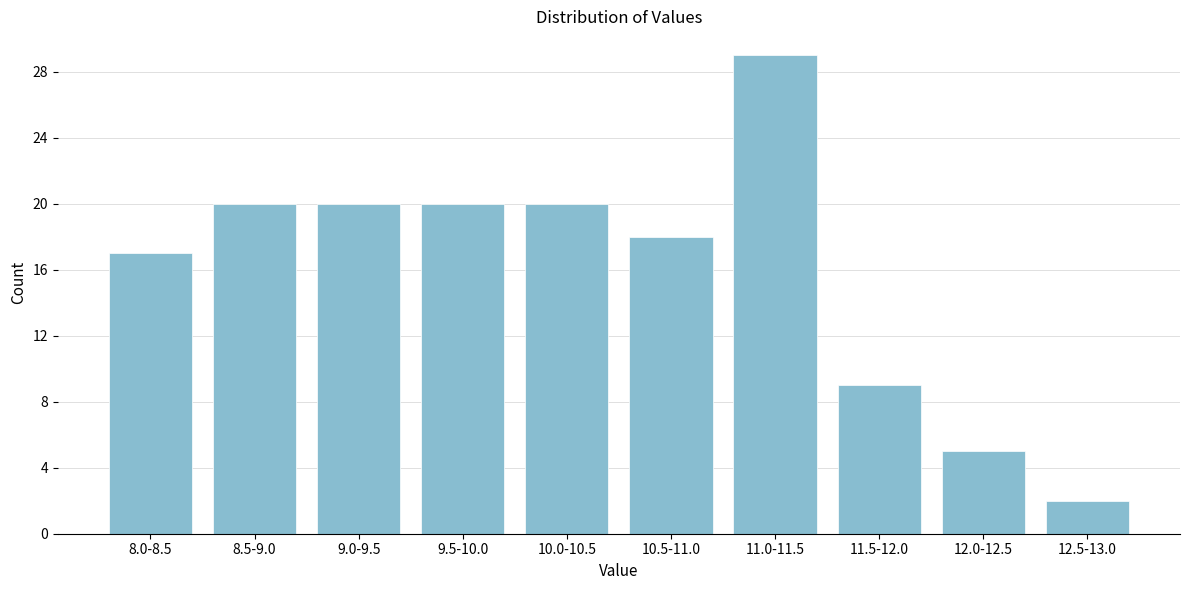

Reading left to right, transcribe all the data shown in this chart.

8.0-8.5=17	8.5-9.0=20	9.0-9.5=20	9.5-10.0=20	10.0-10.5=20	10.5-11.0=18	11.0-11.5=29	11.5-12.0=9	12.0-12.5=5	12.5-13.0=2